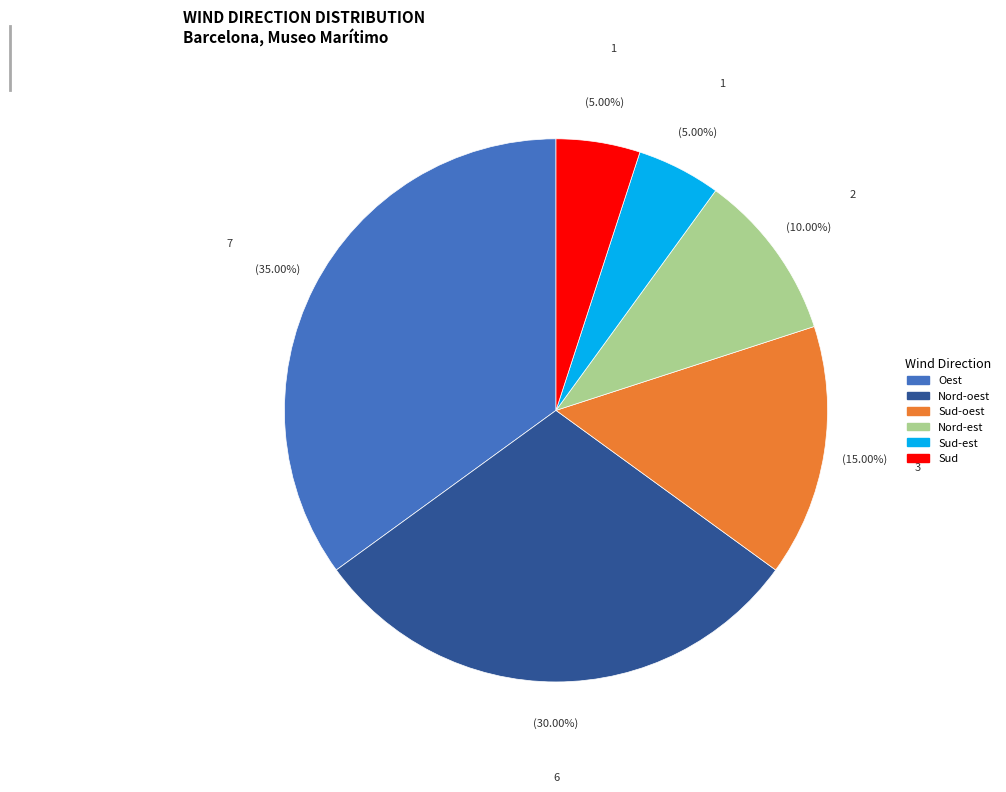

Is there any slice that represents more than half of the pie?

No